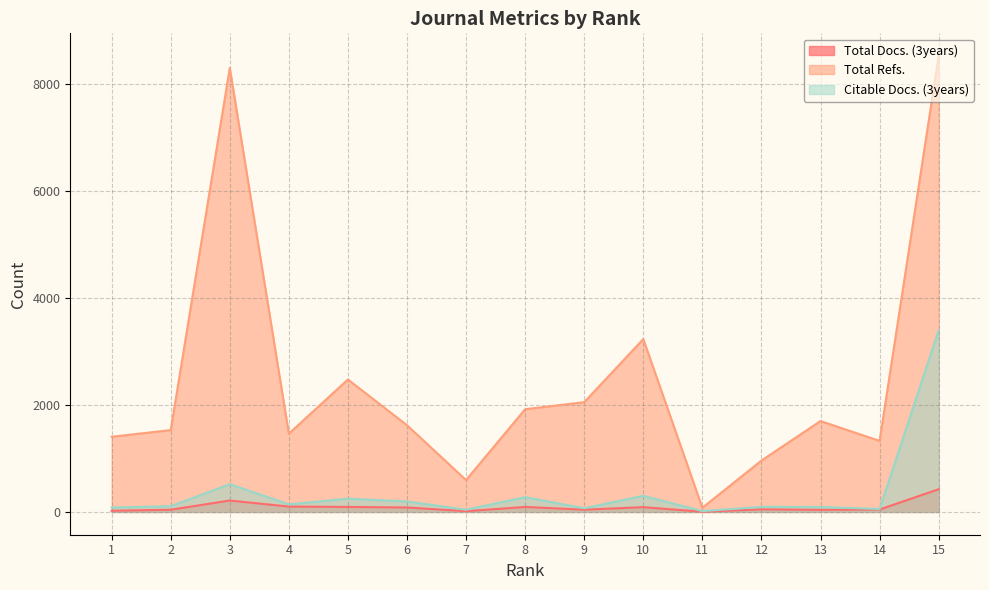

What is the difference between the second highest and minimum values in the Citable Docs. (3years) series?

504